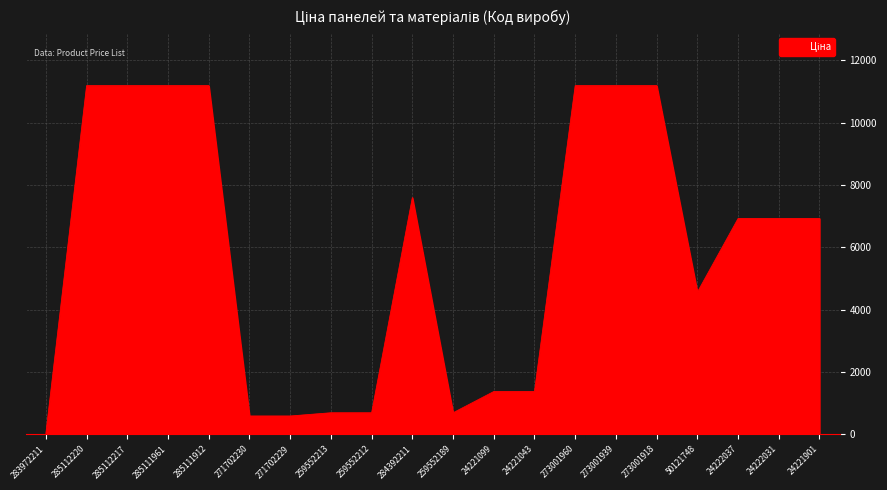

How many lines are shown in the chart?

1